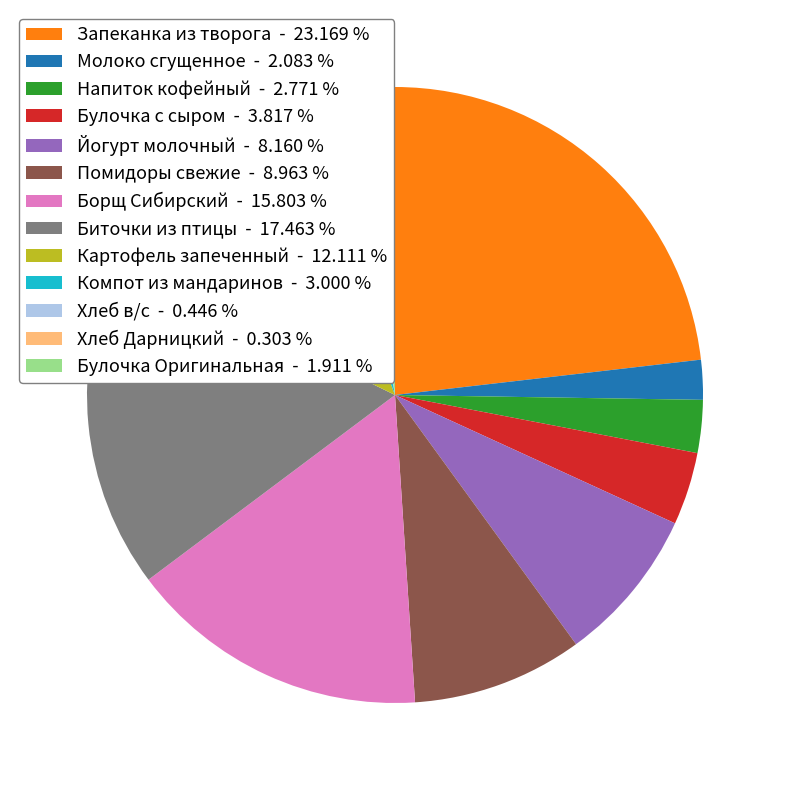

What is the largest slice in the pie chart?

Запеканка из творога